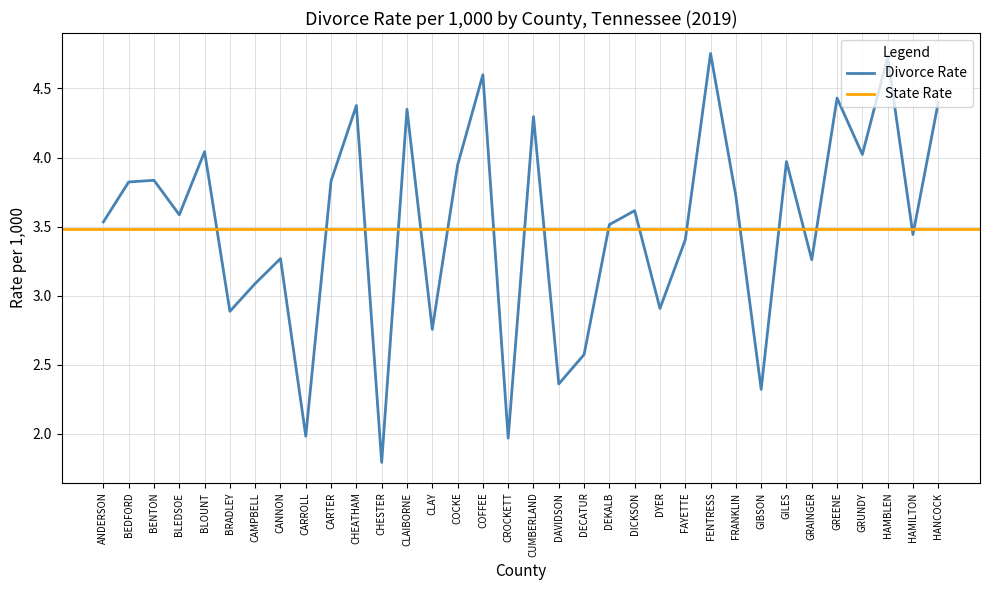

Does the chart have visible grid lines?

Yes